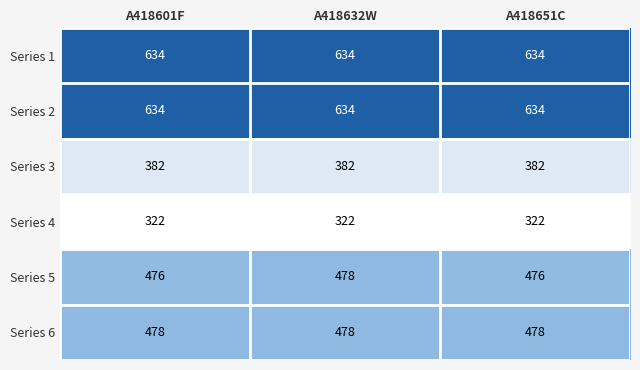

What is the average value of the Series 5 series?

477